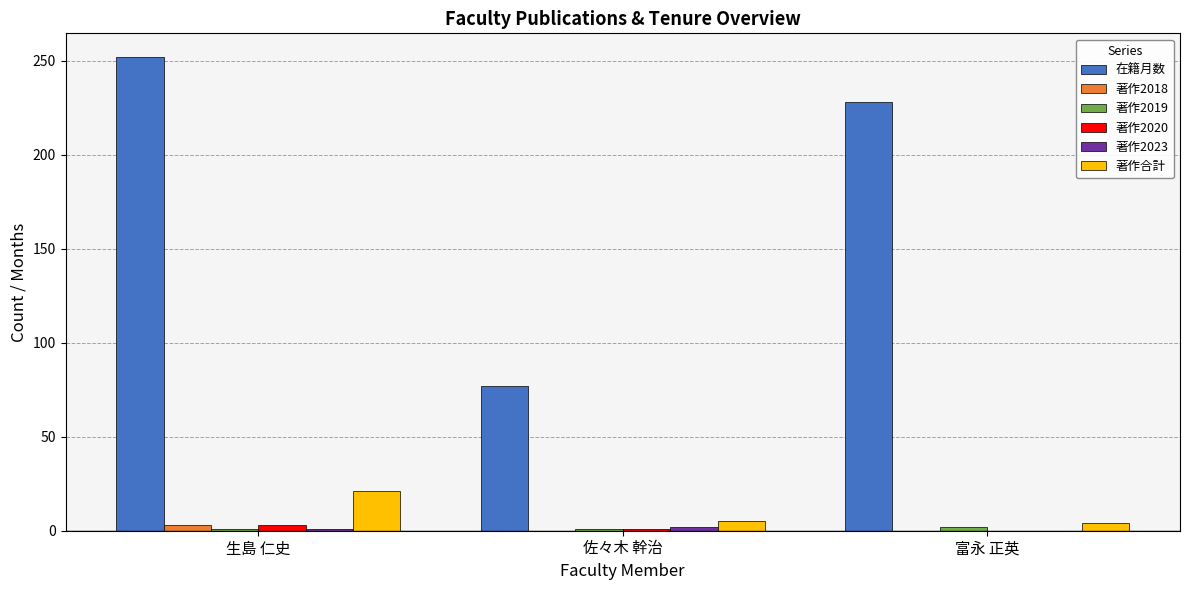

Which series has the largest total across all categories?

在籍月数